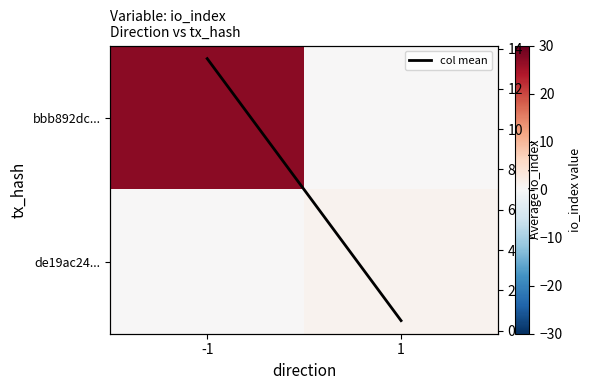

At how many categories does at least one series exceed 2?

1